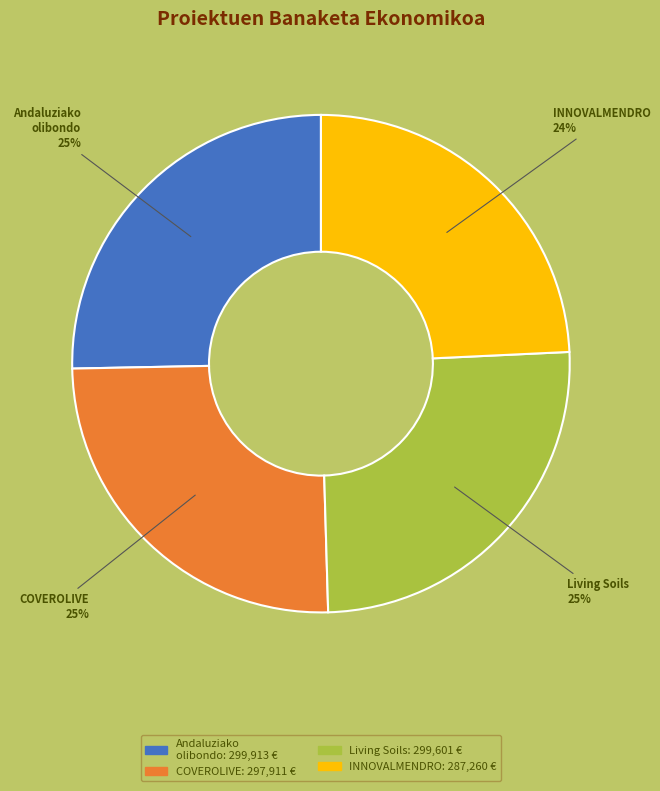

Is there any slice that represents more than half of the pie?

No